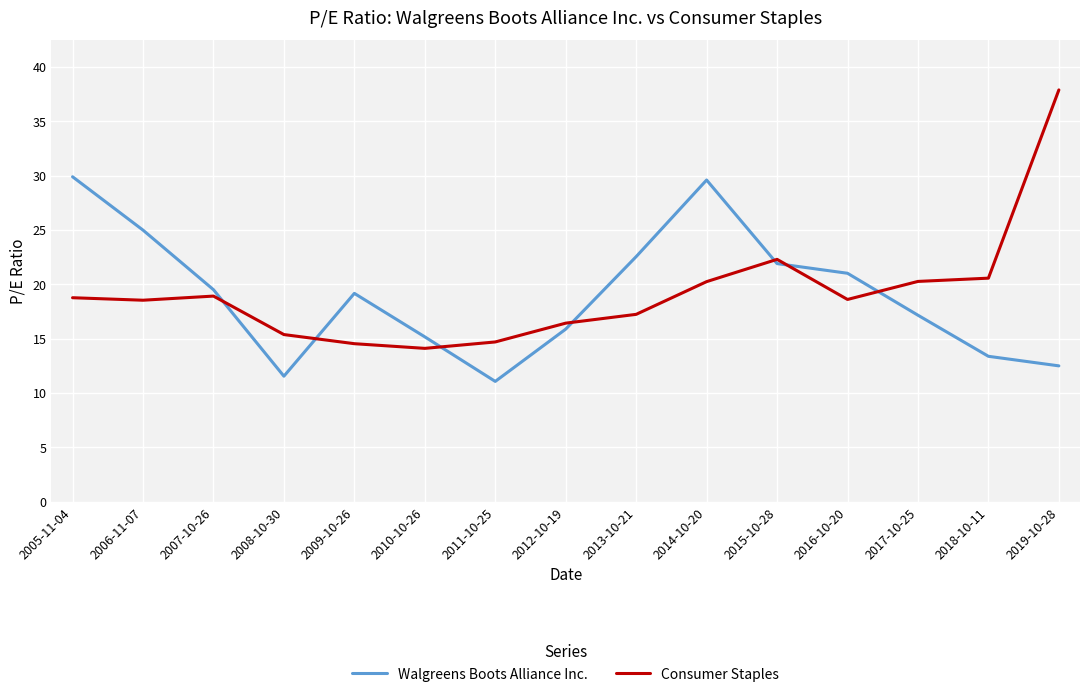

At which label does Consumer Staples first exceed 18?

2005-11-04